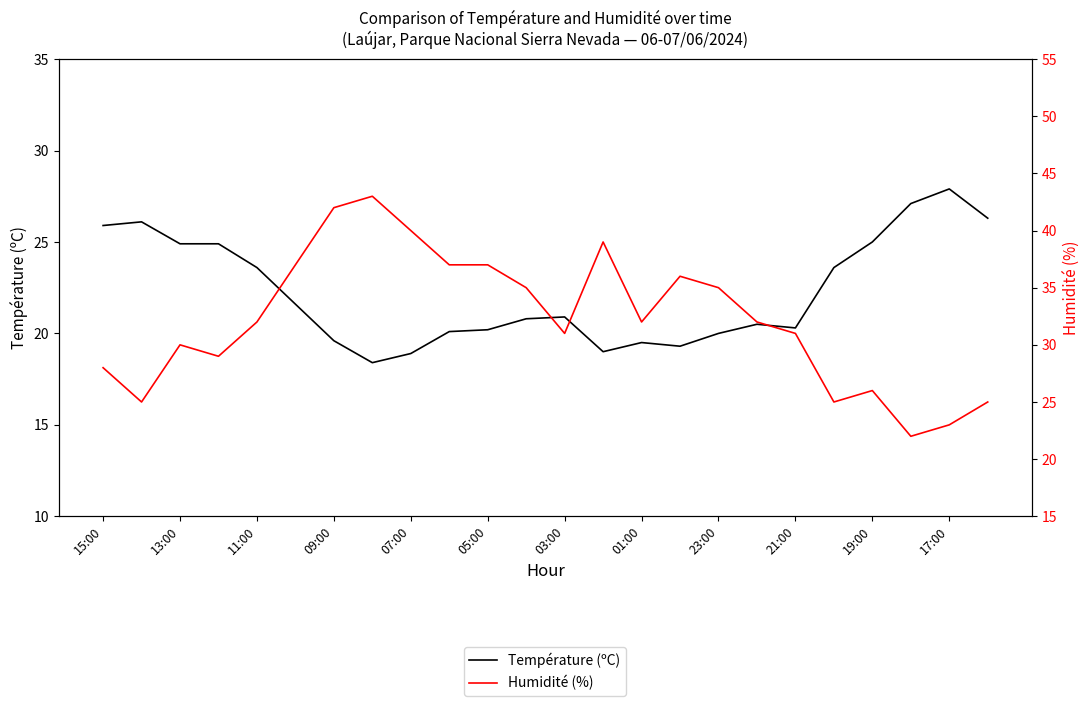

Which series changed the most between 05:00 and 01:00?

Humidité (%)